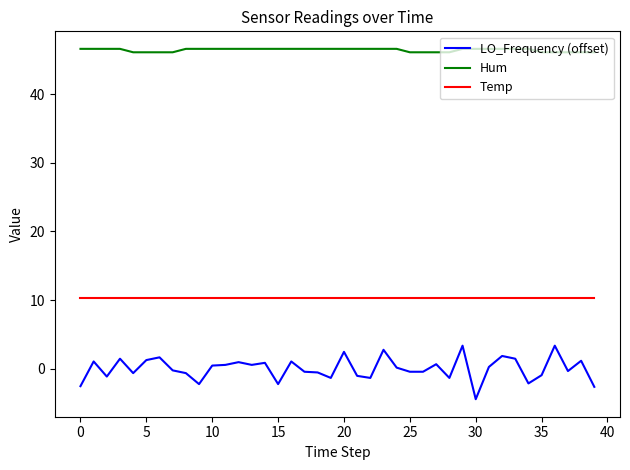

How many series are shown in this chart?

3